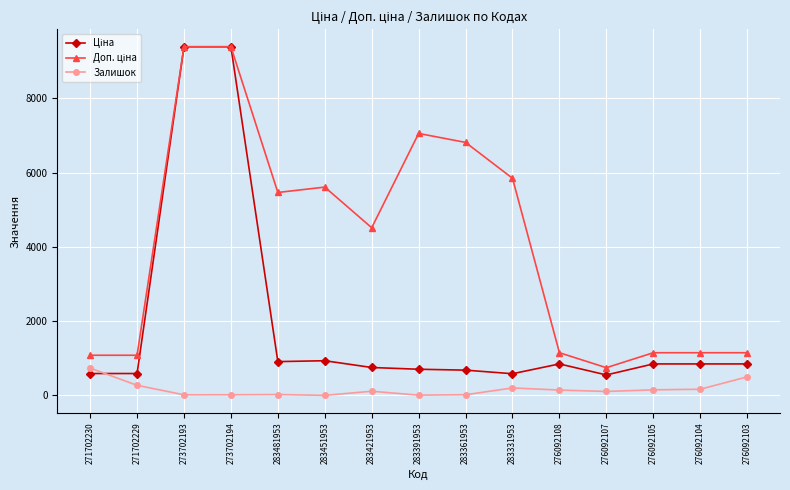

What is the total value across all series at 271702230?

2407.6